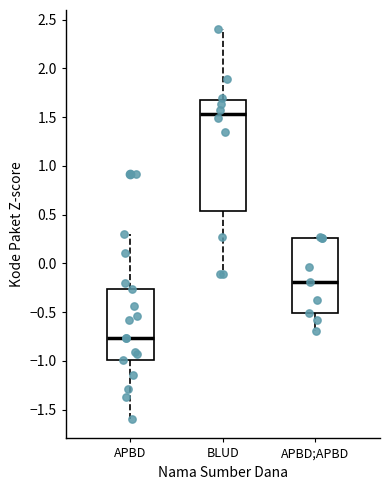

Reading left to right, read every box against the y-axis: the position of its median line, the range the box covers, and the ends of its whiskers. The values are not printed on the chart, so give them approximately, as read against the axis.

APBD: median -0.75, box -1.00 to -0.25, whiskers -1.60 to 0.30
BLUD: median 1.55, box 0.55 to 1.70, whiskers -0.10 to 2.40
APBD;APBD: median -0.20, box -0.50 to 0.25, whiskers -0.70 to 0.25